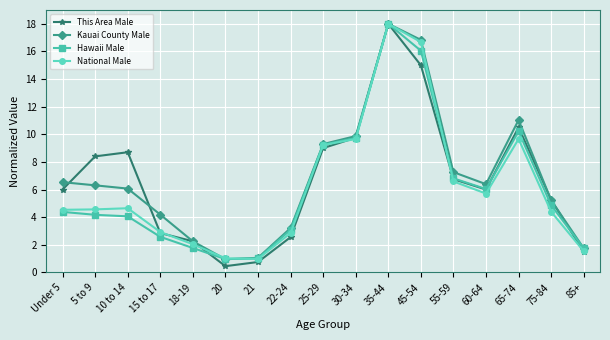

True or false: Hawaii Male has a value of 2.3 at 75-84.

False